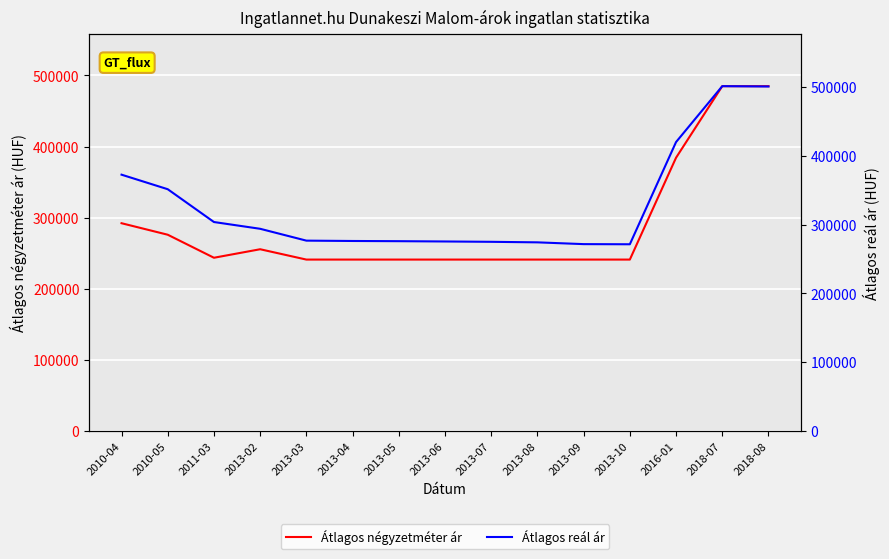

What is the label of the 2nd point from the right?

2018-07